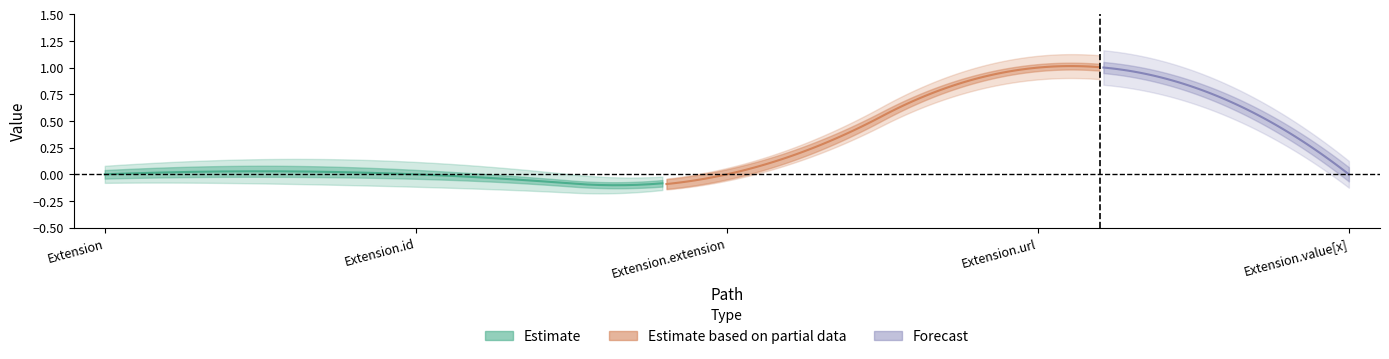

True or false: Min has more than 1 points higher than both neighbors.

False